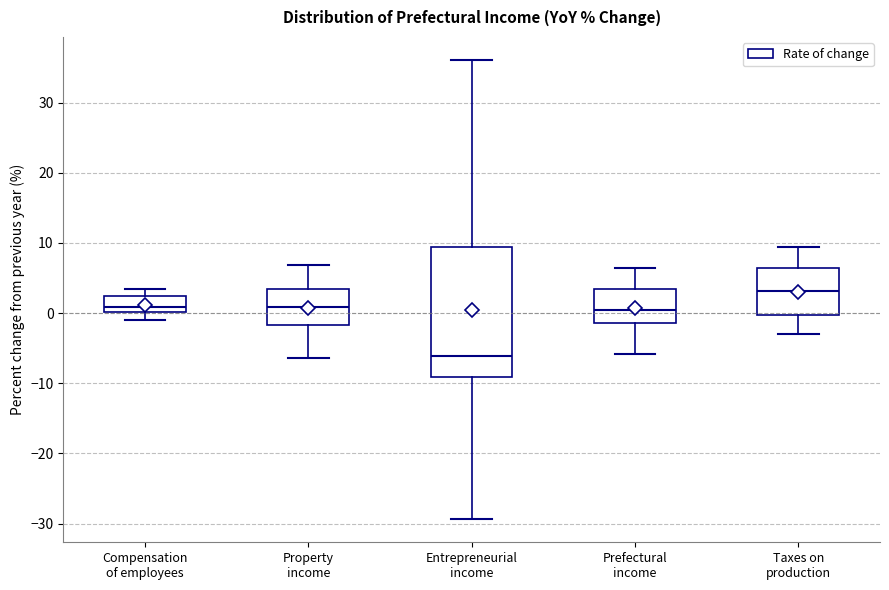

Where does the lower whisker of the box for Taxes on production end on the y-axis? The values are not printed on the chart, so give them approximately, as read against the axis.

-3